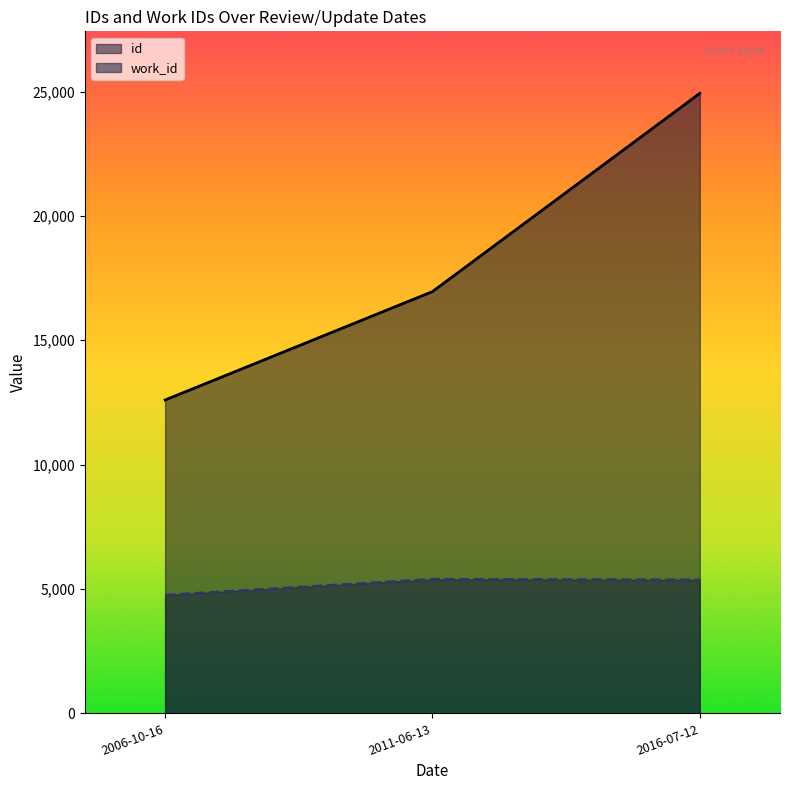

What is the approximate value of work_id at 2006-10-16, to the nearest 50?

4750